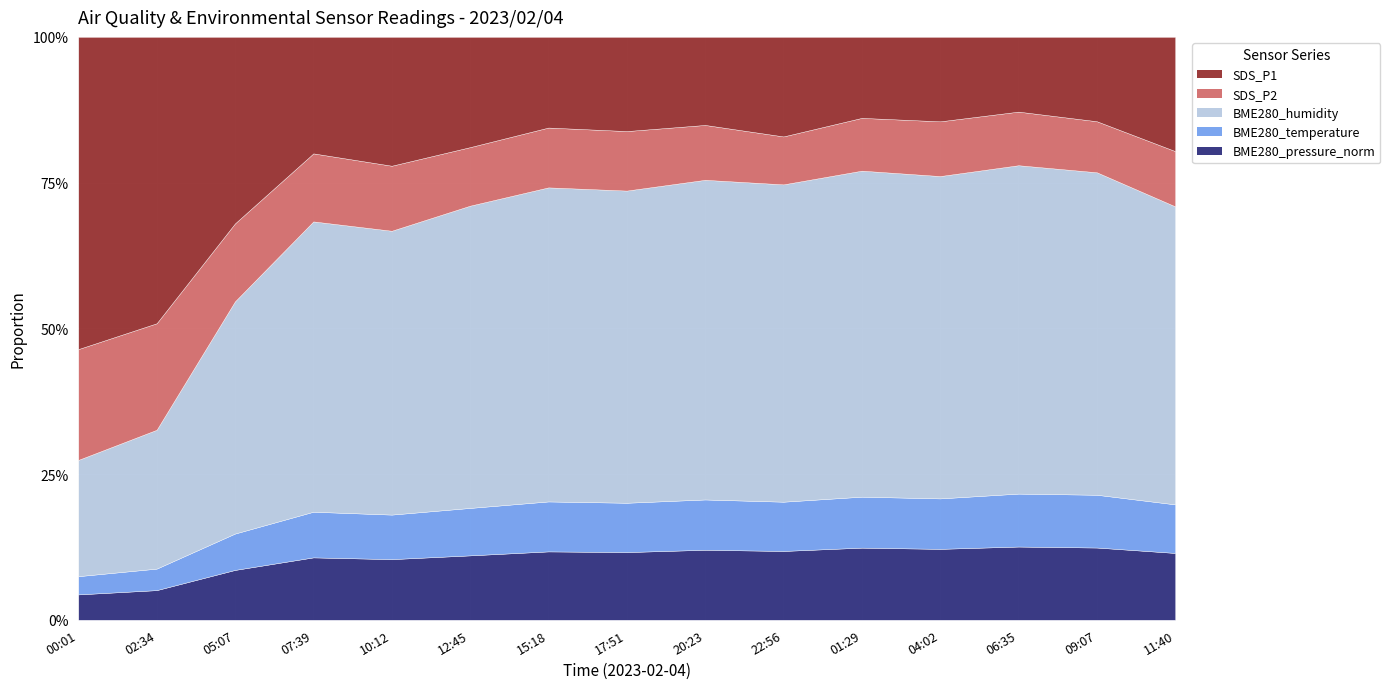

How many distinct data groups are displayed?

5